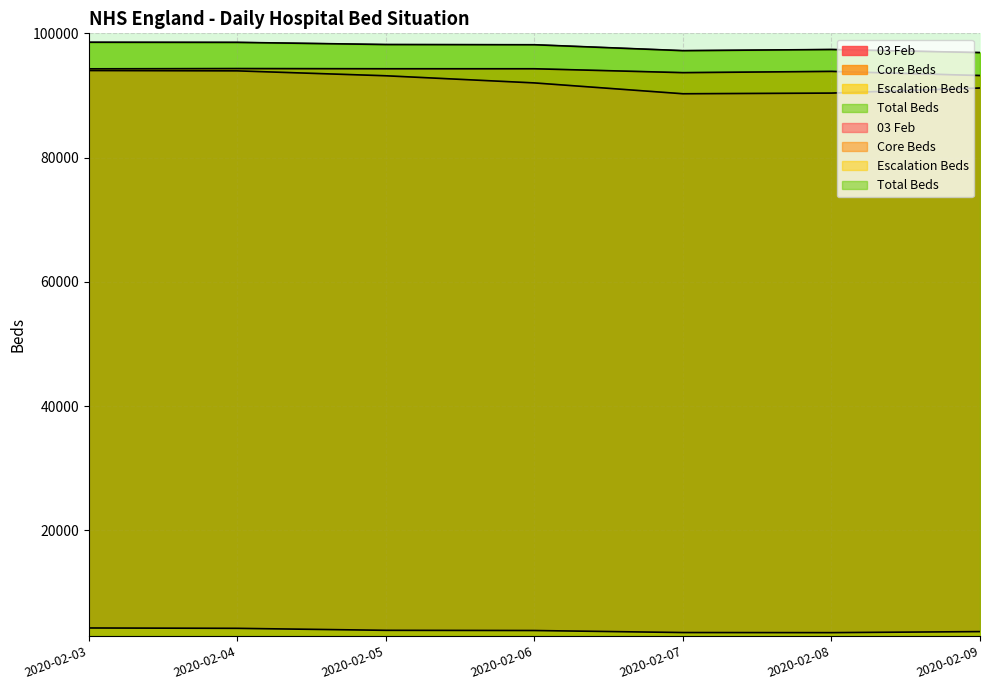

True or false: 03 Feb has a value of 37652 at 2020-02-07.

False